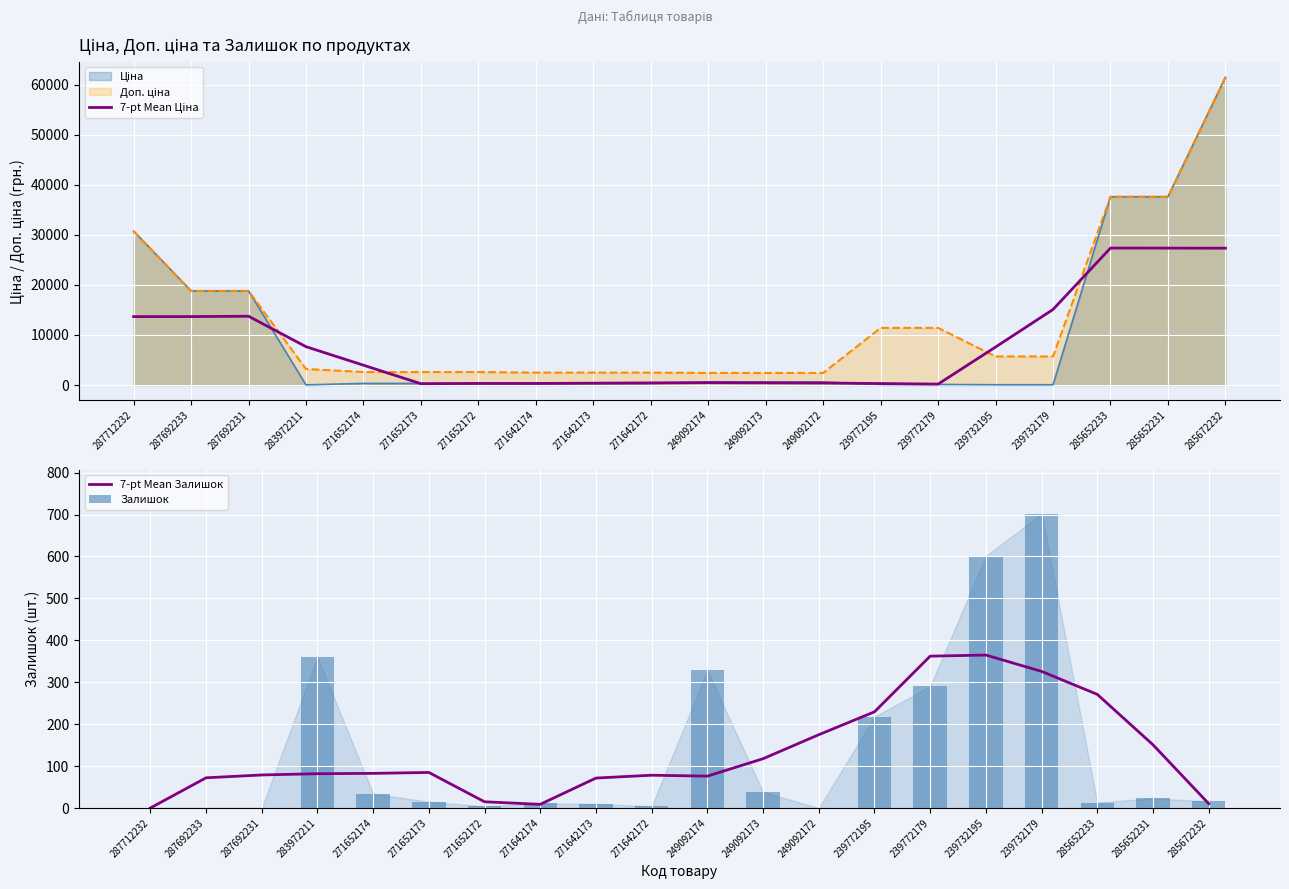

At which label is 7-pt Mean Ціна closest to 13768?

287692231